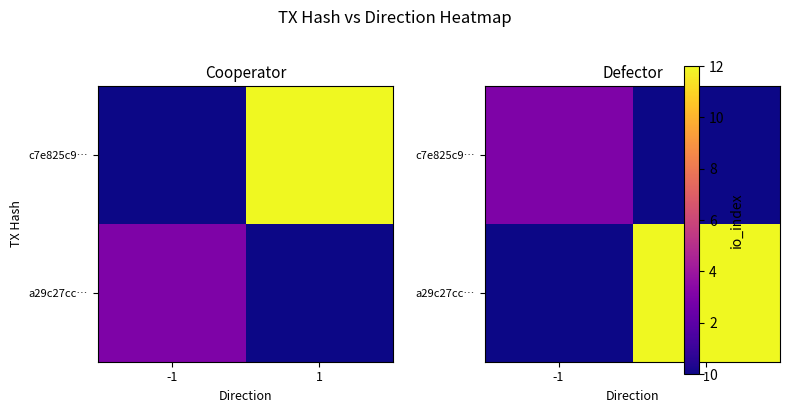

The c7e825c9… series shows -1 at 1. True or false?

False